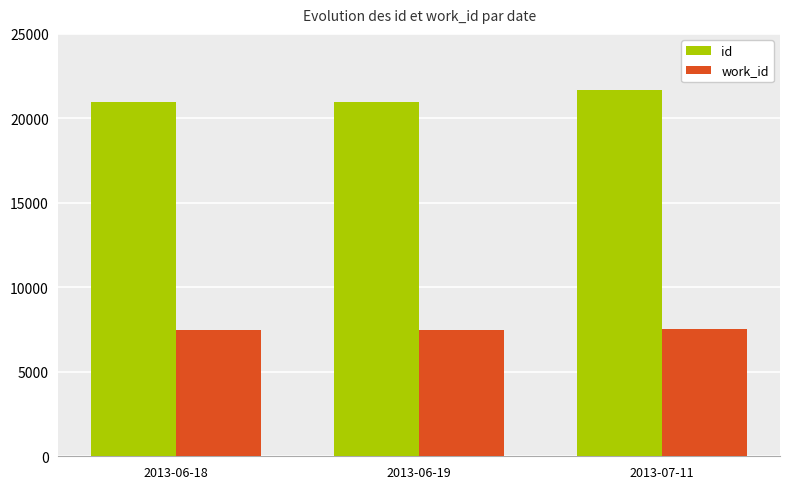

What are all the series names shown in the legend?

id, work_id